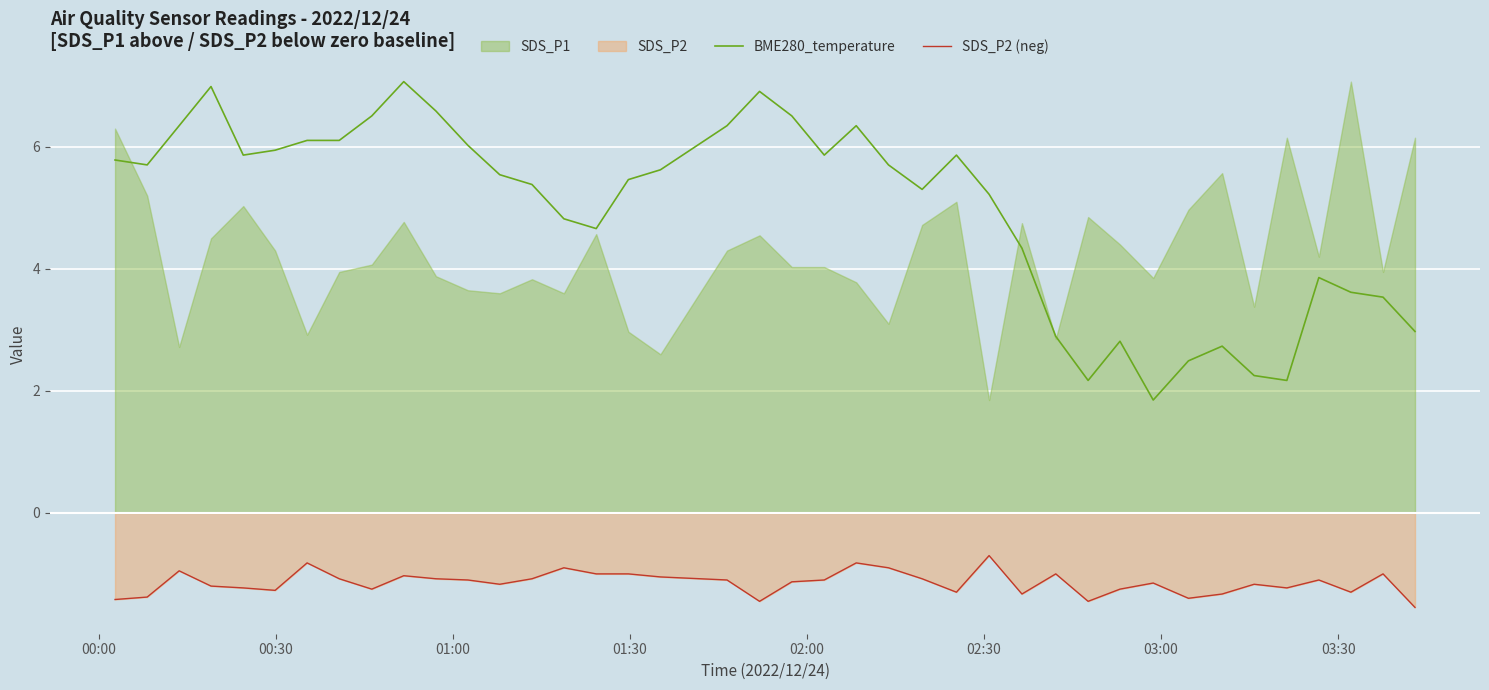

How many lines are shown in the chart?

2